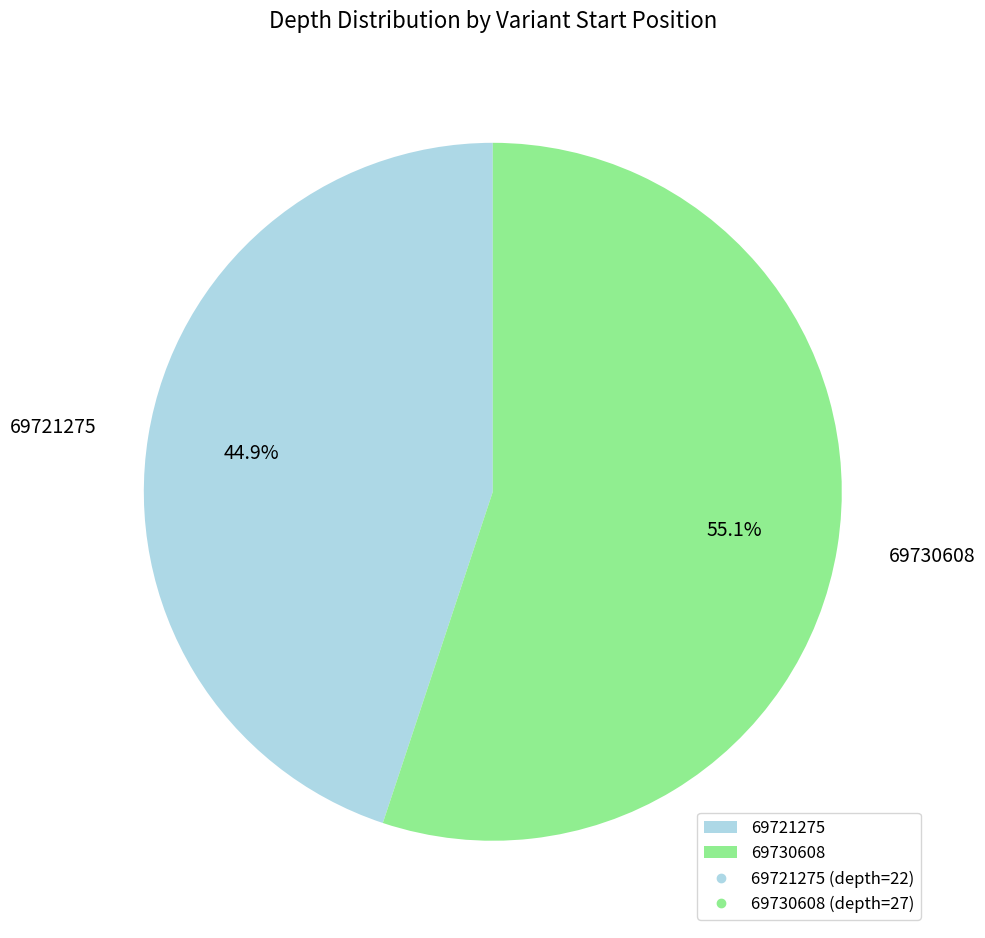

To the nearest percent, what is the difference between the 69721275 and 69730608 slice percentages?

10%